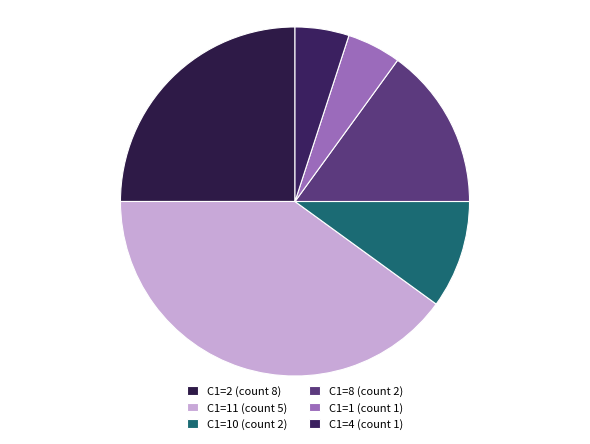

Which slice is the largest?

C1=11 (count 5)